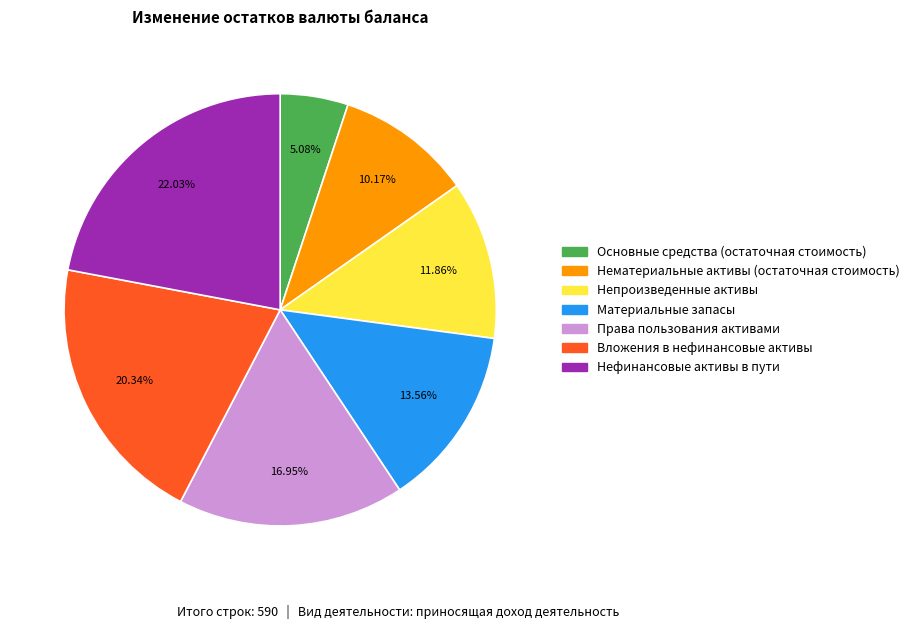

Between Основные средства (остаточная стоимость) and Материальные запасы, which is larger?

Материальные запасы